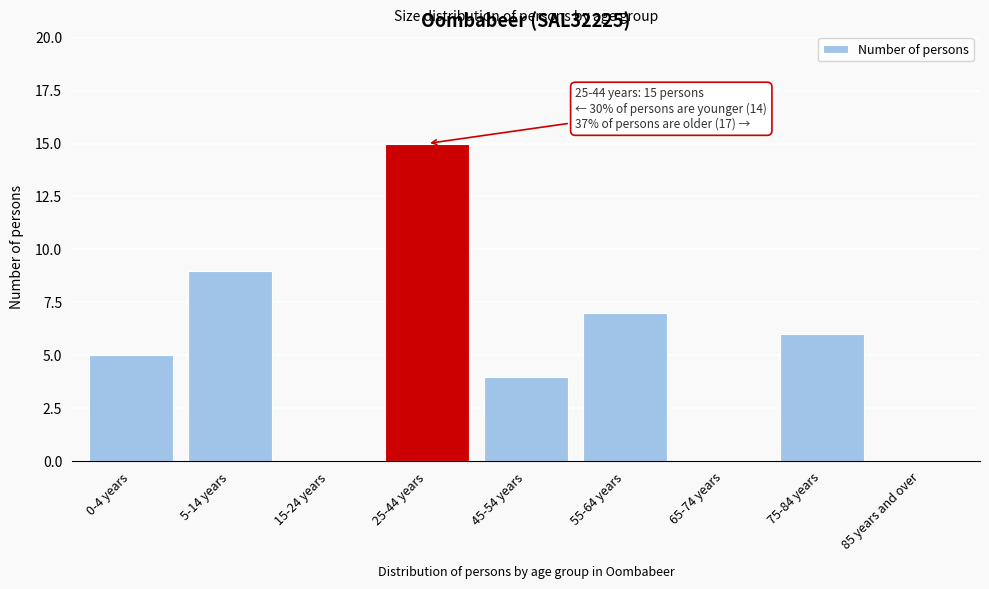

Reading left to right, what are all the values shown in this chart?

0-4 years=5	5-14 years=9	15-24 years=0	25-44 years=15	45-54 years=4	55-64 years=7	65-74 years=0	75-84 years=6	85 years and over=0